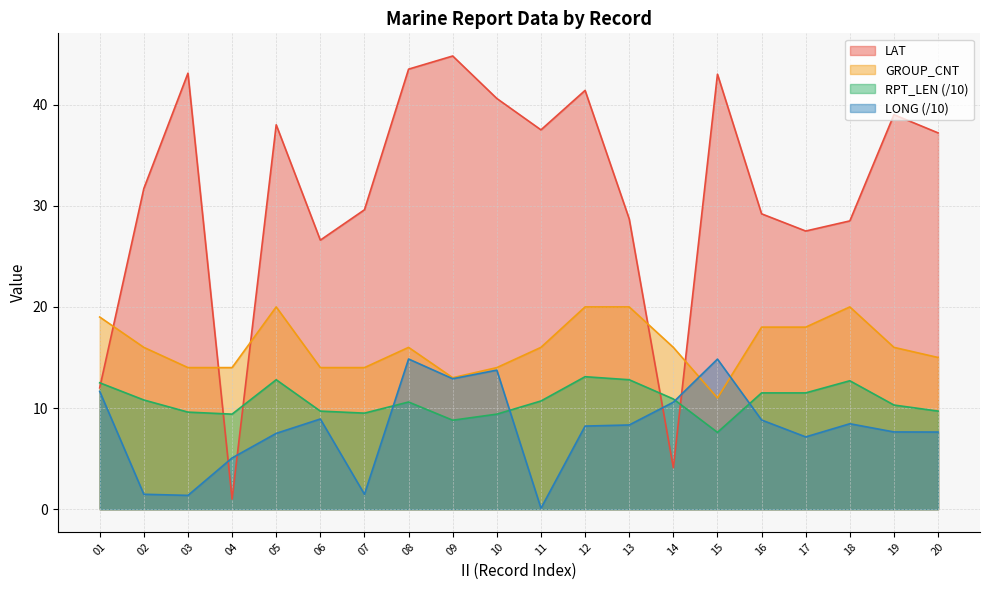

Between 04 and 16, which series saw the biggest shift?

LAT